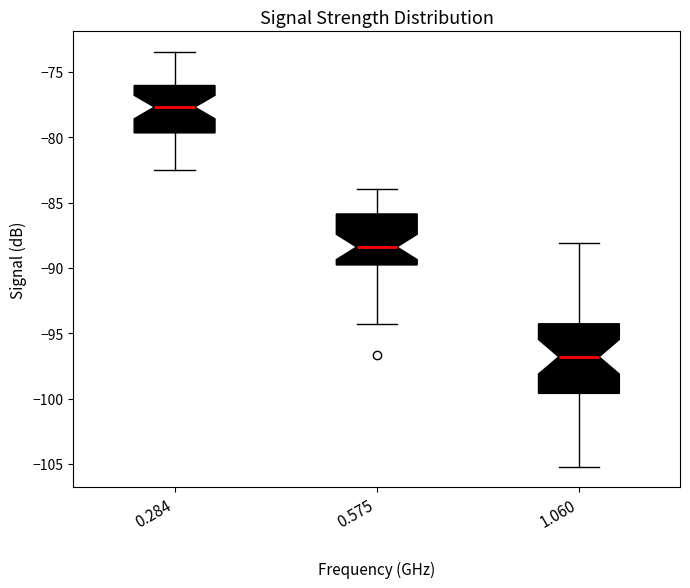

Which box has the lowest median line?

1.060